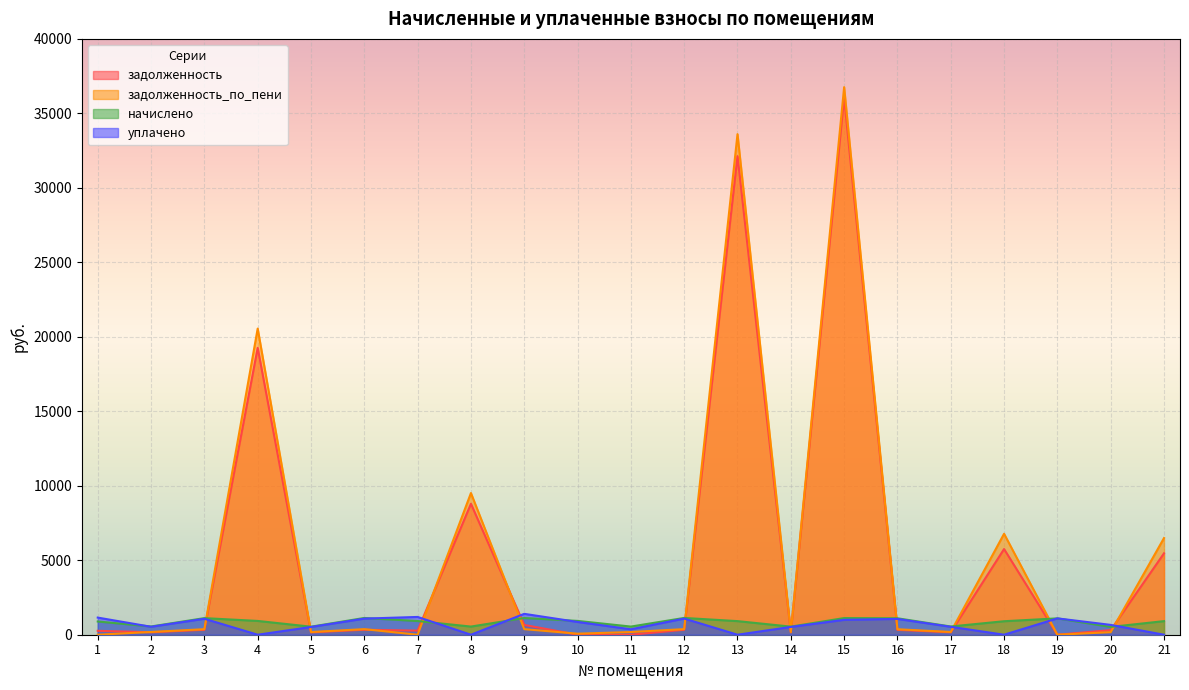

True or false: начислено has a value of 554.3 at 2.

True